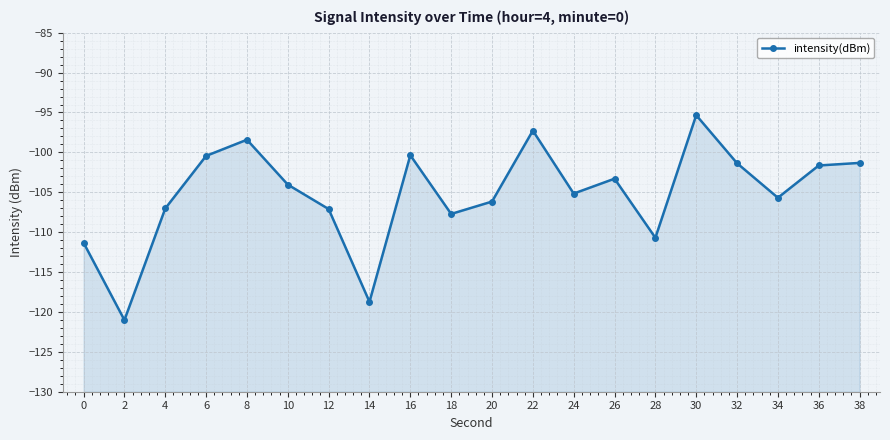

What is the change in value from 20 to 24?

+1.0